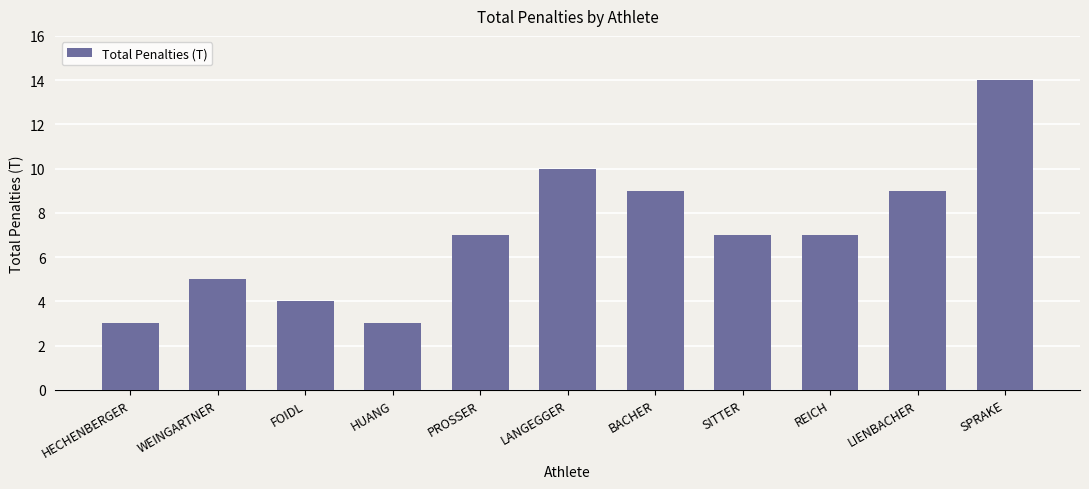

What is the difference between the maximum and minimum values?

11